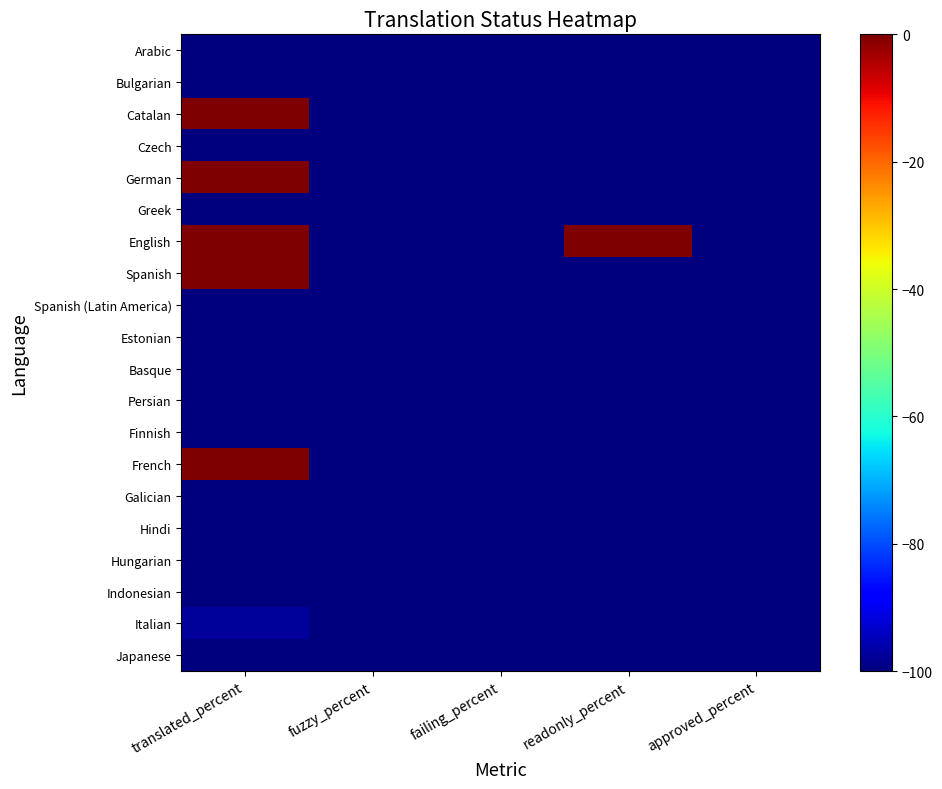

Reading left to right, transcribe all the data shown in this chart.

Arabic: translated_percent=-100.0	fuzzy_percent=-100.0	failing_percent=-100.0	readonly_percent=-100.0	approved_percent=-100.0
Bulgarian: translated_percent=-100.0	fuzzy_percent=-100.0	failing_percent=-100.0	readonly_percent=-100.0	approved_percent=-100.0
Catalan: translated_percent=0.0	fuzzy_percent=-100.0	failing_percent=-100.0	readonly_percent=-100.0	approved_percent=-100.0
Czech: translated_percent=-100.0	fuzzy_percent=-100.0	failing_percent=-100.0	readonly_percent=-100.0	approved_percent=-100.0
German: translated_percent=0.0	fuzzy_percent=-100.0	failing_percent=-100.0	readonly_percent=-100.0	approved_percent=-100.0
Greek: translated_percent=-100.0	fuzzy_percent=-100.0	failing_percent=-100.0	readonly_percent=-100.0	approved_percent=-100.0
English: translated_percent=0.0	fuzzy_percent=-100.0	failing_percent=-100.0	readonly_percent=0.0	approved_percent=-100.0
Spanish: translated_percent=0.0	fuzzy_percent=-100.0	failing_percent=-100.0	readonly_percent=-100.0	approved_percent=-100.0
Spanish (Latin America): translated_percent=-100.0	fuzzy_percent=-100.0	failing_percent=-100.0	readonly_percent=-100.0	approved_percent=-100.0
Estonian: translated_percent=-100.0	fuzzy_percent=-100.0	failing_percent=-100.0	readonly_percent=-100.0	approved_percent=-100.0
Basque: translated_percent=-100.0	fuzzy_percent=-100.0	failing_percent=-100.0	readonly_percent=-100.0	approved_percent=-100.0
Persian: translated_percent=-100.0	fuzzy_percent=-100.0	failing_percent=-100.0	readonly_percent=-100.0	approved_percent=-100.0
Finnish: translated_percent=-100.0	fuzzy_percent=-100.0	failing_percent=-100.0	readonly_percent=-100.0	approved_percent=-100.0
French: translated_percent=0.0	fuzzy_percent=-100.0	failing_percent=-100.0	readonly_percent=-100.0	approved_percent=-100.0
Galician: translated_percent=-100.0	fuzzy_percent=-100.0	failing_percent=-100.0	readonly_percent=-100.0	approved_percent=-100.0
Hindi: translated_percent=-100.0	fuzzy_percent=-100.0	failing_percent=-100.0	readonly_percent=-100.0	approved_percent=-100.0
Hungarian: translated_percent=-100.0	fuzzy_percent=-100.0	failing_percent=-100.0	readonly_percent=-100.0	approved_percent=-100.0
Indonesian: translated_percent=-100.0	fuzzy_percent=-100.0	failing_percent=-100.0	readonly_percent=-100.0	approved_percent=-100.0
Italian: translated_percent=-97.3	fuzzy_percent=-100.0	failing_percent=-100.0	readonly_percent=-100.0	approved_percent=-100.0
Japanese: translated_percent=-100.0	fuzzy_percent=-100.0	failing_percent=-100.0	readonly_percent=-100.0	approved_percent=-100.0